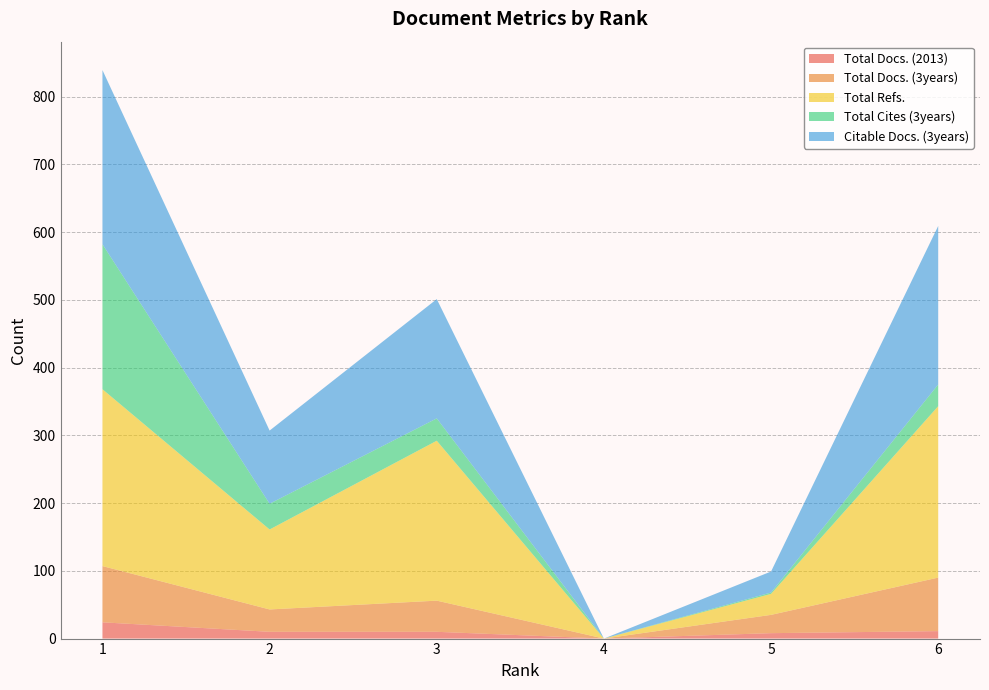

Reading right to left, extract all data points from this chart.

Total Docs. (2013): 11	8	0	10	10	24
Total Docs. (3years): 79	27	0	46	33	83
Total Refs.: 253	31	0	236	118	261
Total Cites (3years): 32	2	0	33	38	214
Citable Docs. (3years): 234	31	0	176	108	257